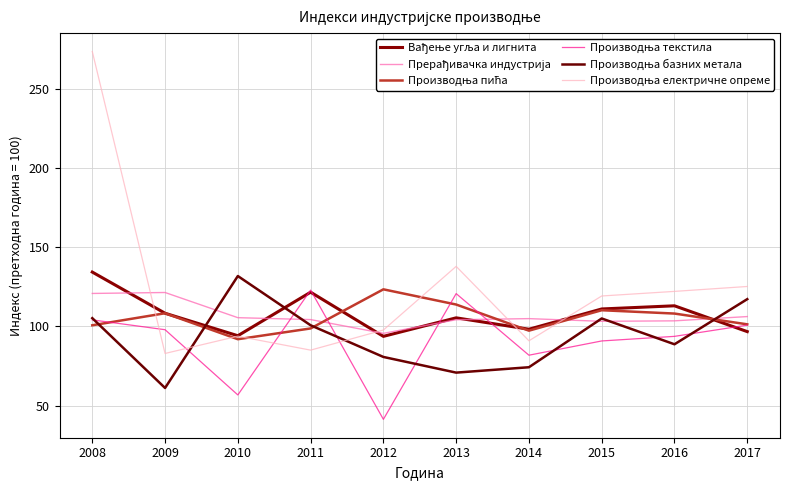

Where is the first local maximum for Вађење угља и лигнита?

2011